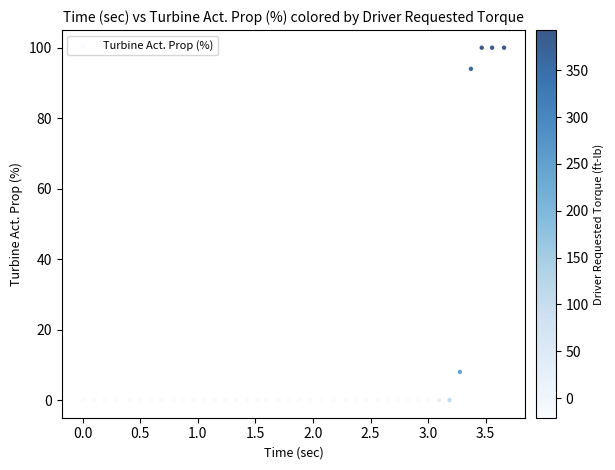

What is the range of Y values (max minus min)?

100